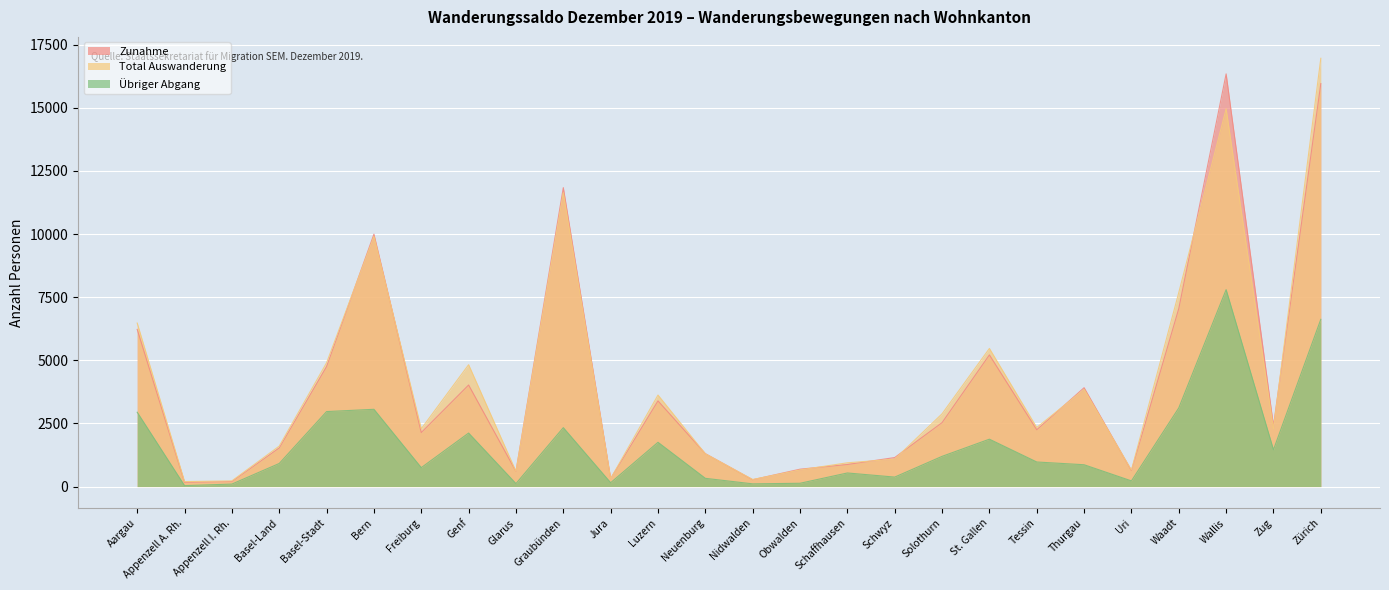

Reading left to right, list all the values displayed in this chart.

Zunahme: Aargau=6225	Appenzell A. Rh.=169	Appenzell I. Rh.=199	Basel-Land=1530	Basel-Stadt=4751	Bern=9997	Freiburg=2138	Genf=4022	Glarus=601	Graubünden=11840	Jura=317	Luzern=3393	Neuenburg=1304	Nidwalden=271	Obwalden=688	Schaffhausen=873	Schwyz=1149	Solothurn=2531	St. Gallen=5214	Tessin=2249	Thurgau=3915	Uri=633	Waadt=7050	Wallis=16346	Zug=2405	Zürich=15961
Total Auswanderung: Aargau=6475	Appenzell A. Rh.=197	Appenzell I. Rh.=225	Basel-Land=1602	Basel-Stadt=4902	Bern=9905	Freiburg=2289	Genf=4826	Glarus=603	Graubünden=11642	Jura=314	Luzern=3624	Neuenburg=1297	Nidwalden=278	Obwalden=659	Schaffhausen=941	Schwyz=1085	Solothurn=2882	St. Gallen=5470	Tessin=2338	Thurgau=3848	Uri=653	Waadt=7687	Wallis=14964	Zug=2295	Zürich=16963
Übriger Abgang: Aargau=2944	Appenzell A. Rh.=37	Appenzell I. Rh.=98	Basel-Land=914	Basel-Stadt=2970	Bern=3060	Freiburg=749	Genf=2119	Glarus=117	Graubünden=2333	Jura=152	Luzern=1753	Neuenburg=326	Nidwalden=107	Obwalden=130	Schaffhausen=538	Schwyz=375	Solothurn=1196	St. Gallen=1876	Tessin=973	Thurgau=864	Uri=224	Waadt=3115	Wallis=7799	Zug=1457	Zürich=6624